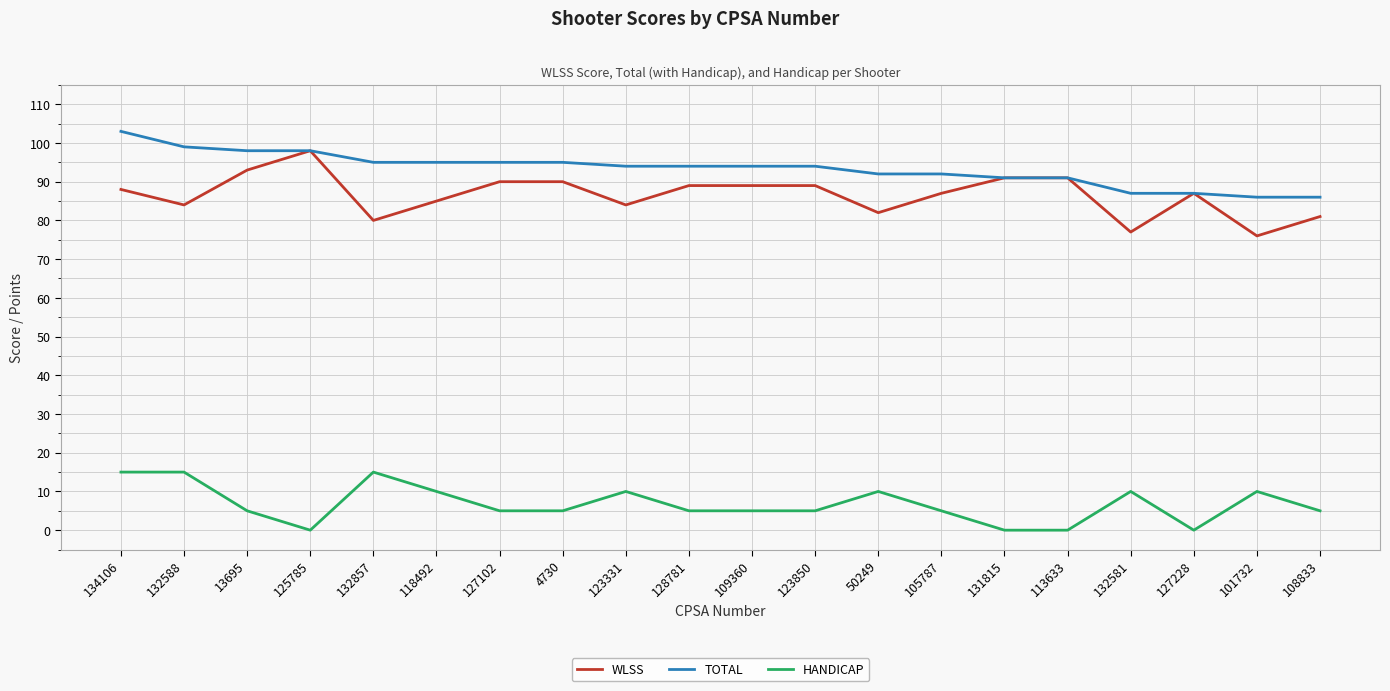

The value of WLSS at 105787 is 155. True or false?

False